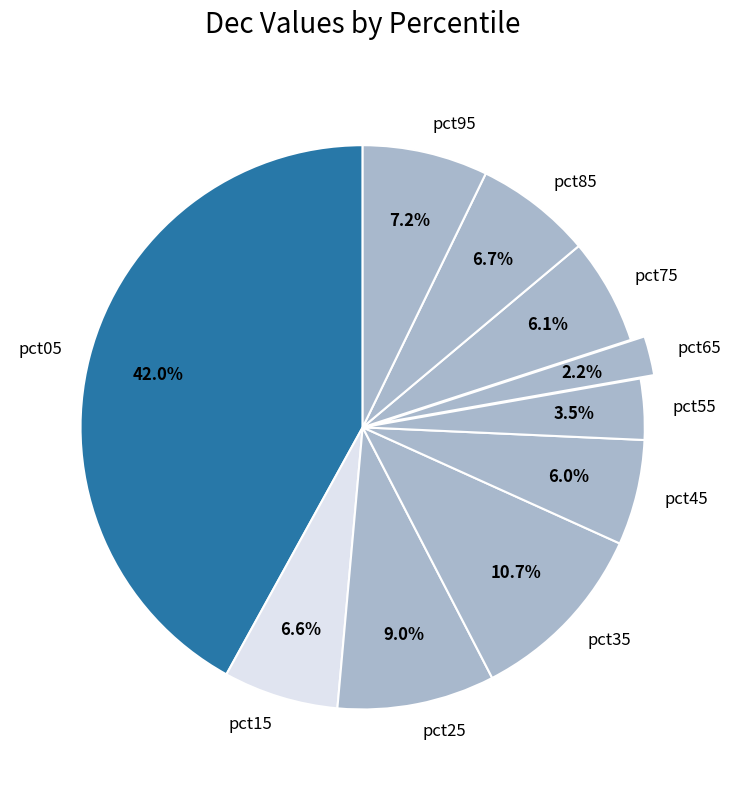

To the nearest percent, what is the difference between the largest and smallest slice percentages?

40%